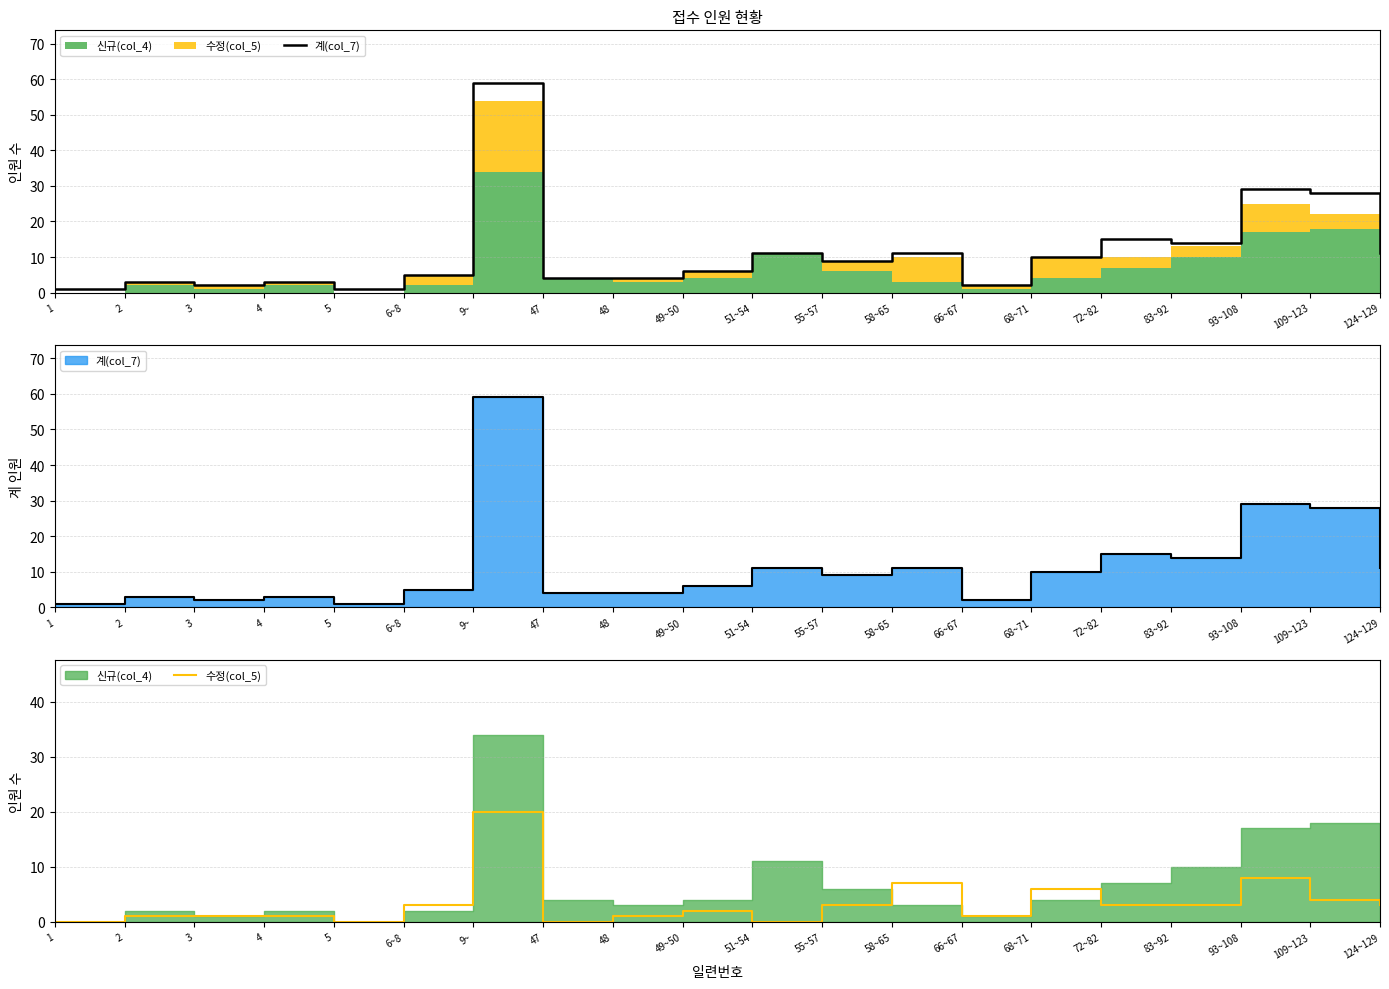

At which label does 수정(col_5) first exceed 3?

9~